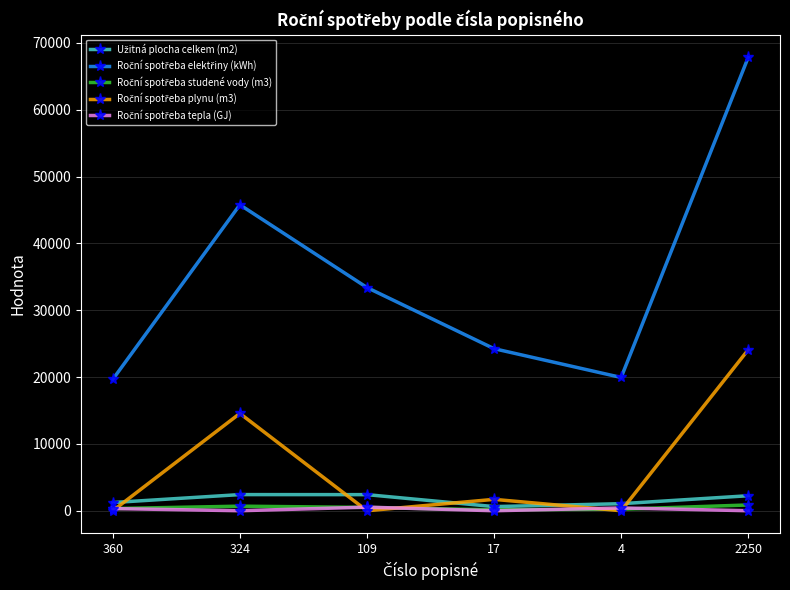

At which category is the sum across all series the highest?

2250